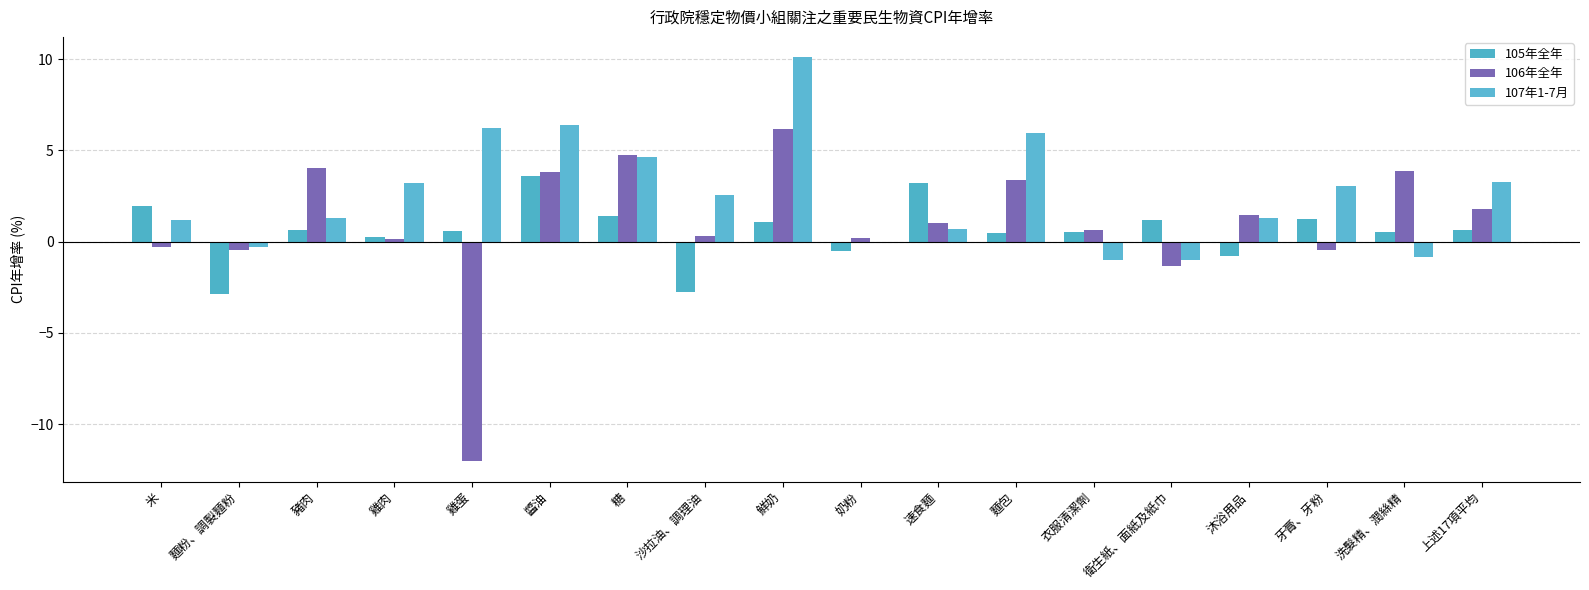

How many series are shown in this chart?

3